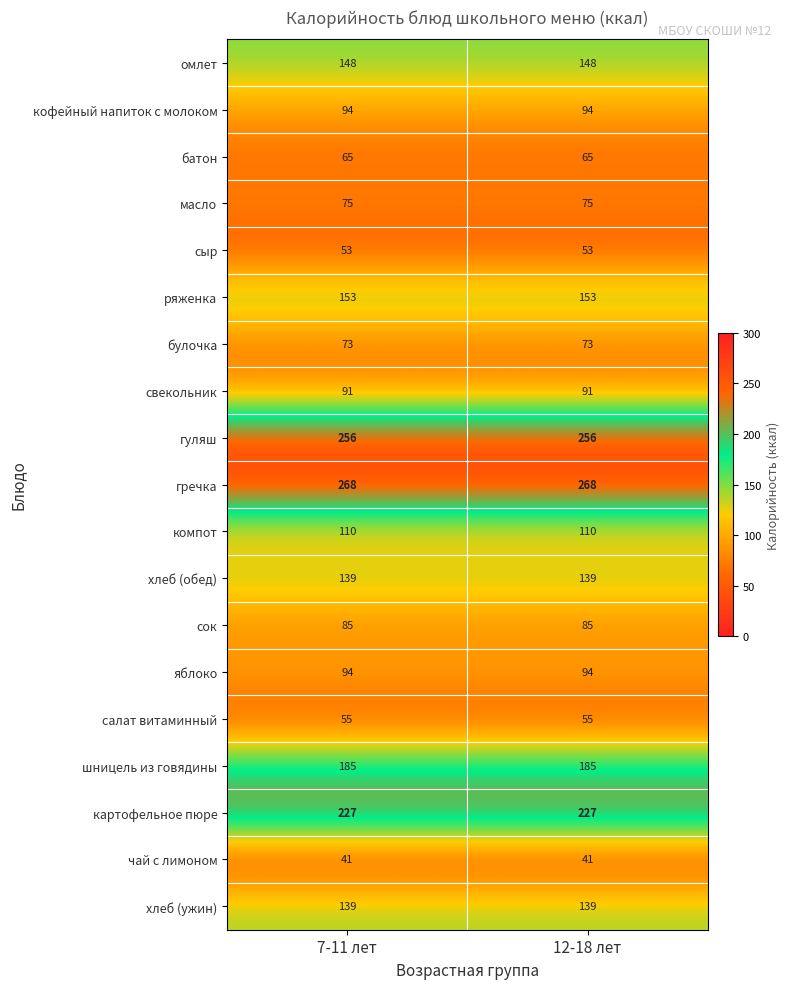

What is the difference between the highest and lowest values at 12-18 лет?

227